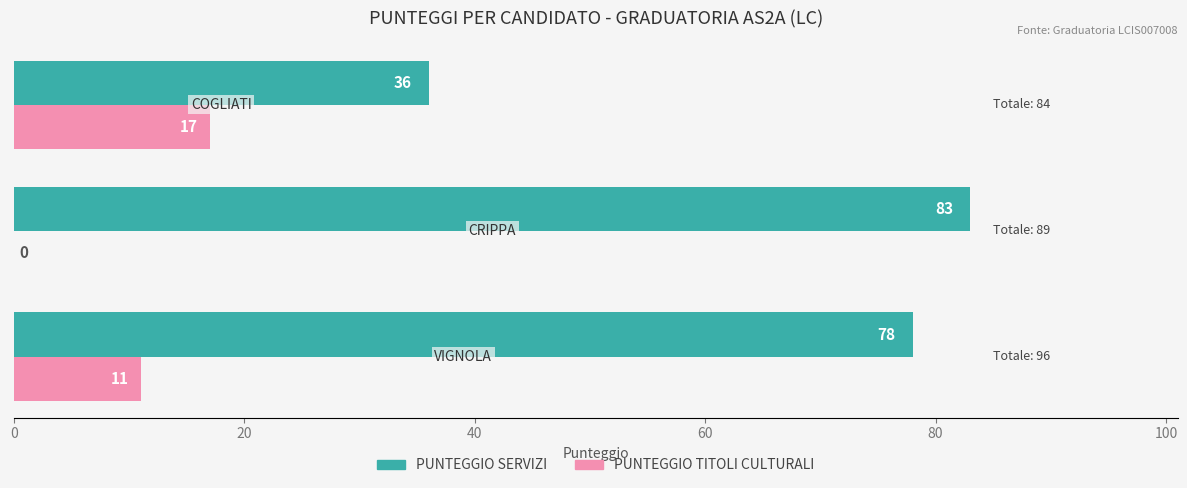

What is the greatest value displayed?

83